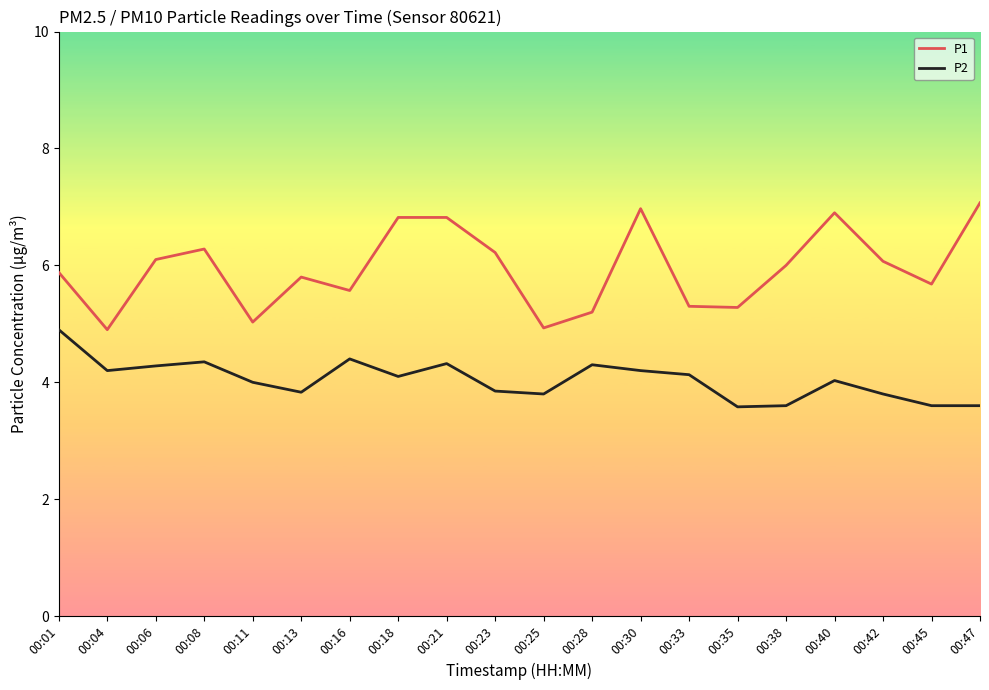

The value of P2 at 00:28 is 4.3. True or false?

True